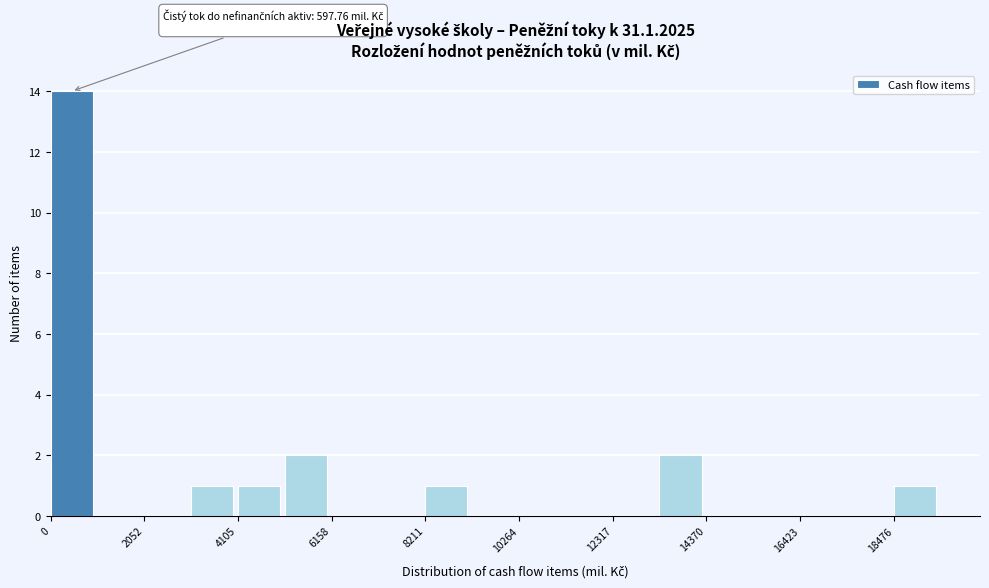

Read against the x-axis, roughly where is the centre of the tallest bar?

500